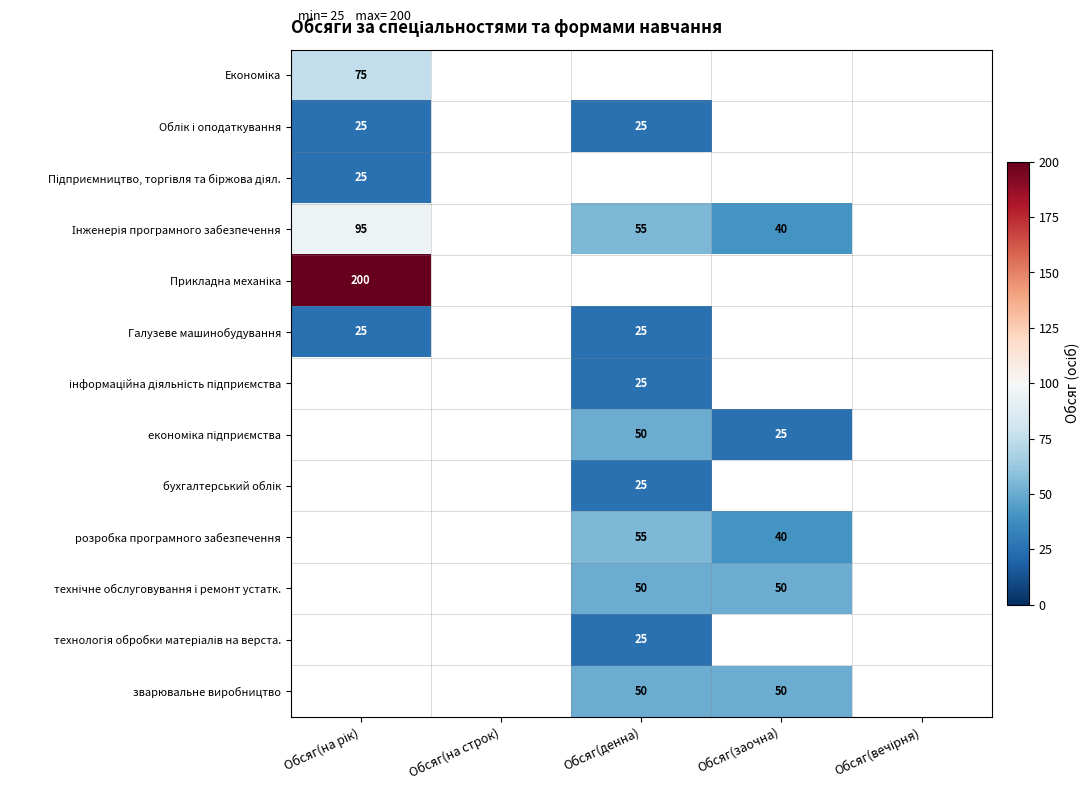

Is the value of економіка підприємства at Обсяг(на рік) greater than the value of Інженерія програмного забезпечення at Обсяг(заочна)?

No